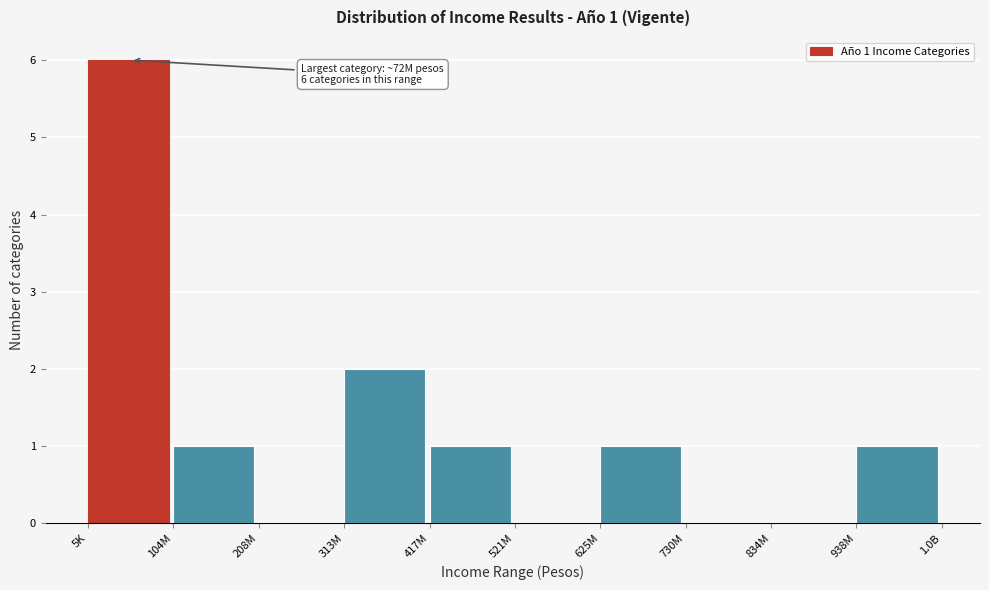

Reading left to right, list all the values displayed in this chart.

5K=6	104M=1	208M=0	313M=2	417M=1	521M=0	625M=1	730M=0	834M=0	938M=1